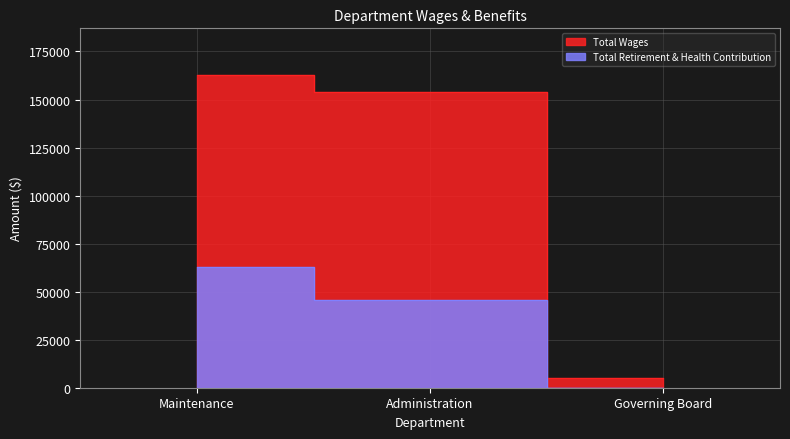

How many Total Retirement & Health Contribution values are between 0 and 62976?

3